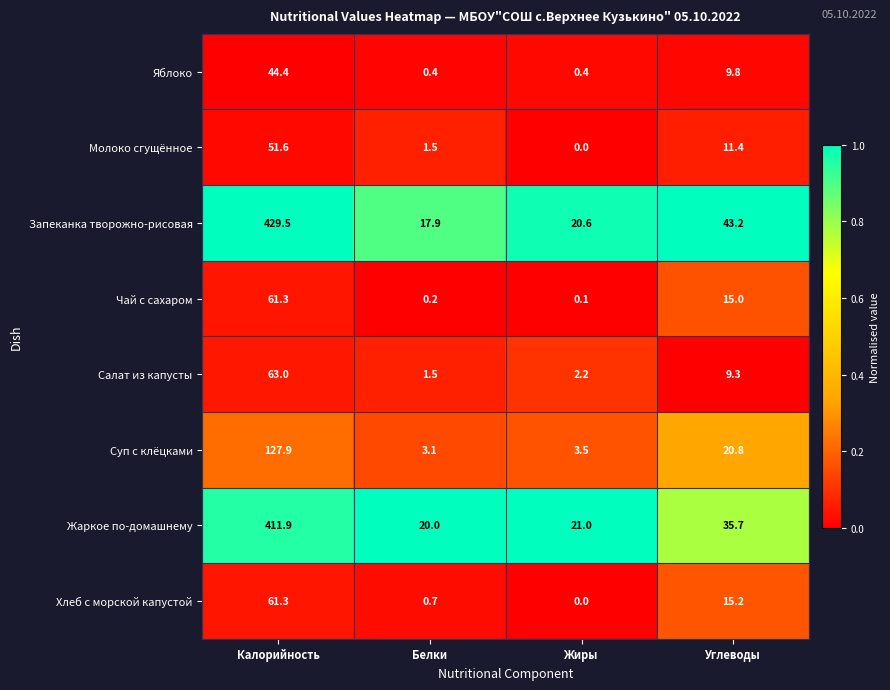

List the labels in order of Молоко сгущённое value, smallest first.

Жиры, Белки, Углеводы, Калорийность